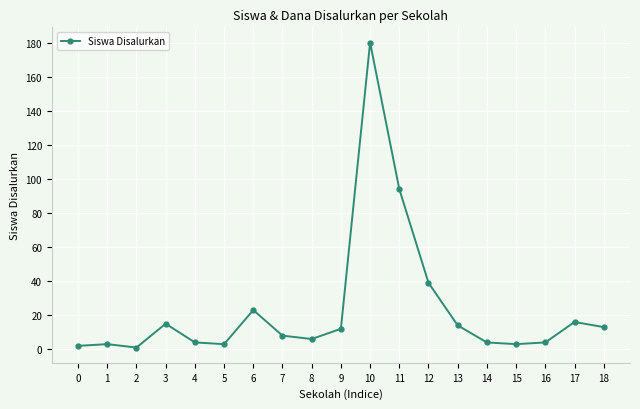

What is the maximum value shown in the chart?

180